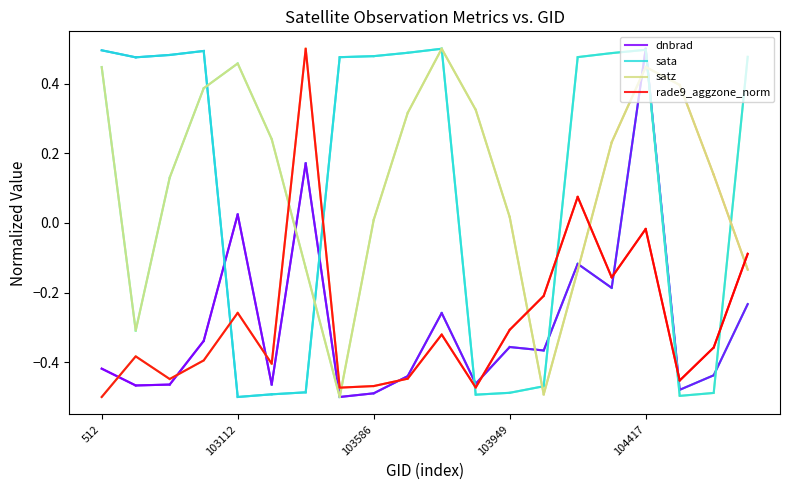

How many intersections are there between rade9_aggzone_norm and dnbrad?

7